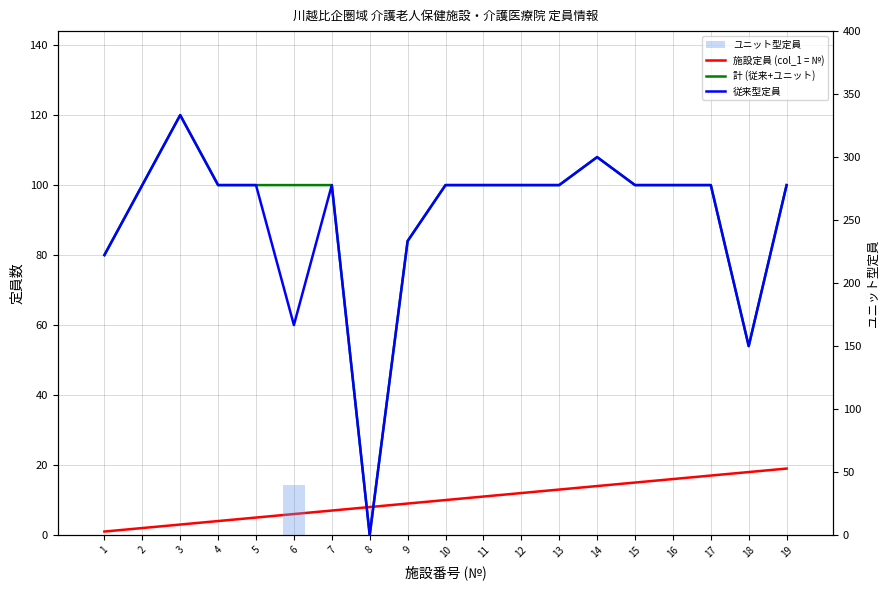

Reading left to right, extract all data points from this chart.

施設定員 (col_1 = №): 1=1	2=2	3=3	4=4	5=5	6=6	7=7	8=8	9=9	10=10	11=11	12=12	13=13	14=14	15=15	16=16	17=17	18=18	19=19
計 (従来+ユニット): 1=80	2=100	3=120	4=100	5=100	6=100	7=100	8=0	9=84	10=100	11=100	12=100	13=100	14=108	15=100	16=100	17=100	18=54	19=100
従来型定員: 1=80	2=100	3=120	4=100	5=100	6=60	7=100	8=0	9=84	10=100	11=100	12=100	13=100	14=108	15=100	16=100	17=100	18=54	19=100
ユニット型定員: 1=0	2=0	3=0	4=0	5=0	6=40	7=0	8=0	9=0	10=0	11=0	12=0	13=0	14=0	15=0	16=0	17=0	18=0	19=0